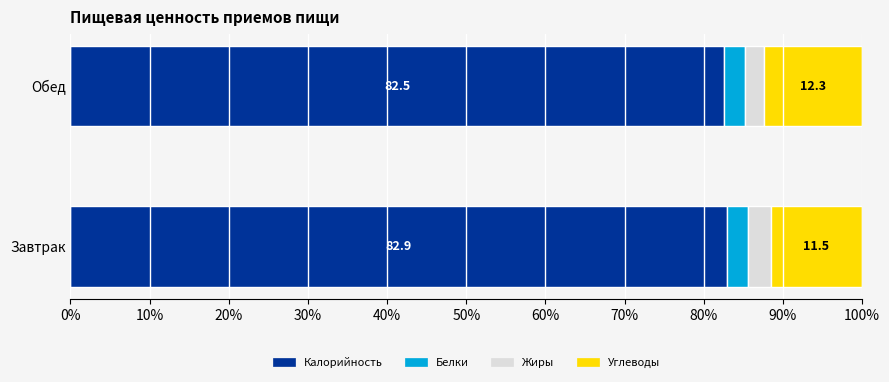

What is the sum of all Калорийность values?

165.4